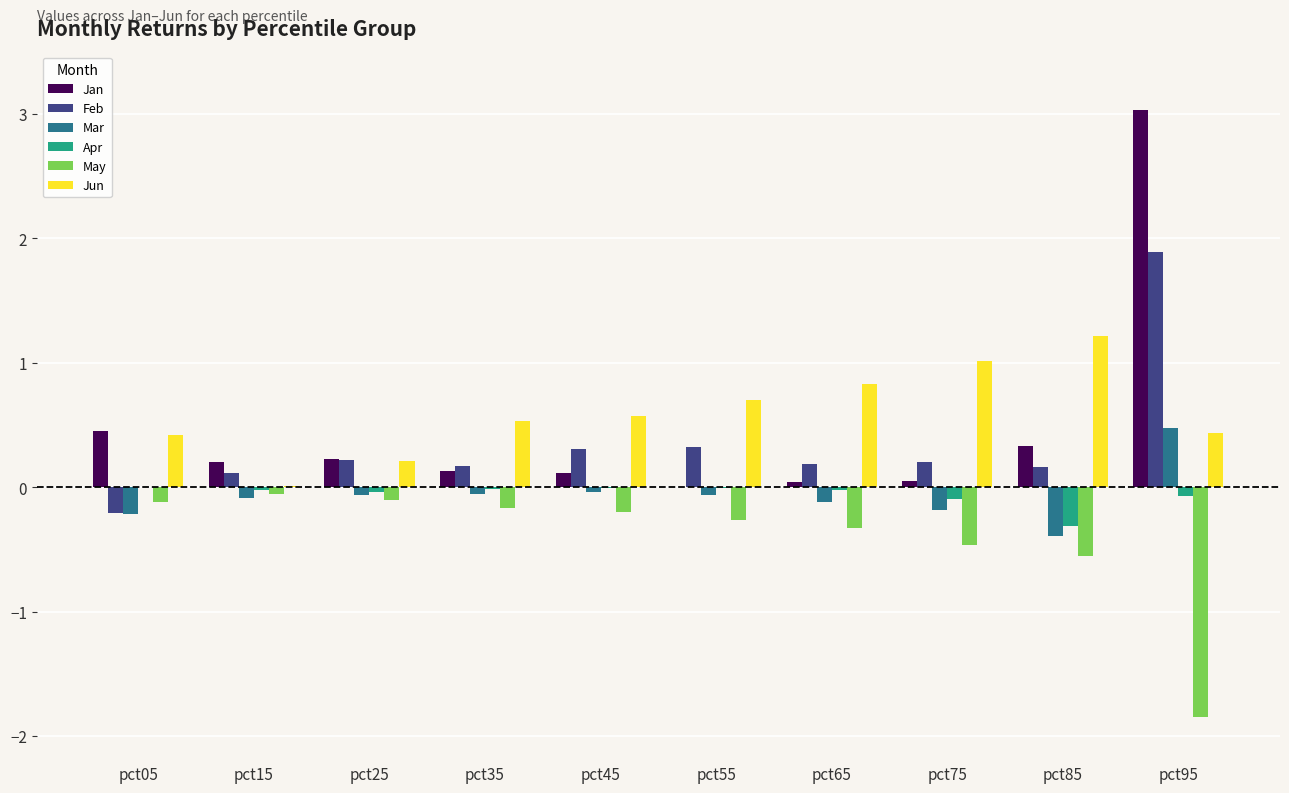

At which category is the sum across all series the highest?

pct95